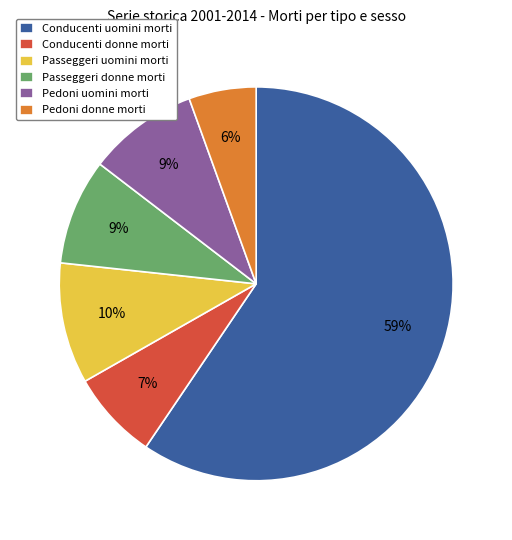

Does Conducenti uomini morti represent more than half of the total?

Yes